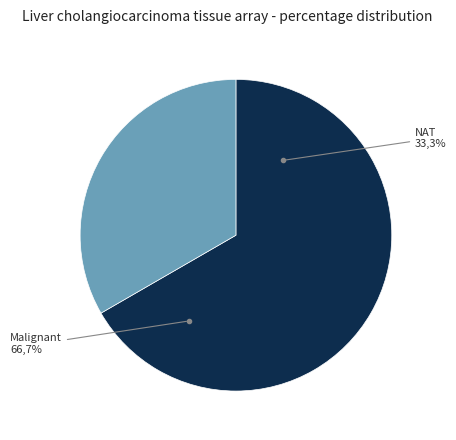

Is it true that Malignant is 77% of the pie?

False